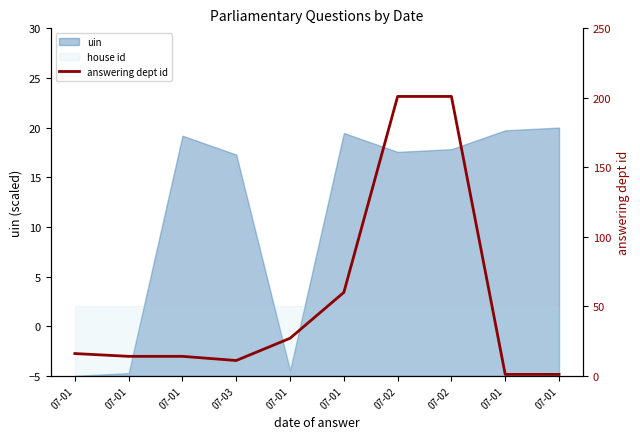

At which label does the data first exceed 16?

07-01